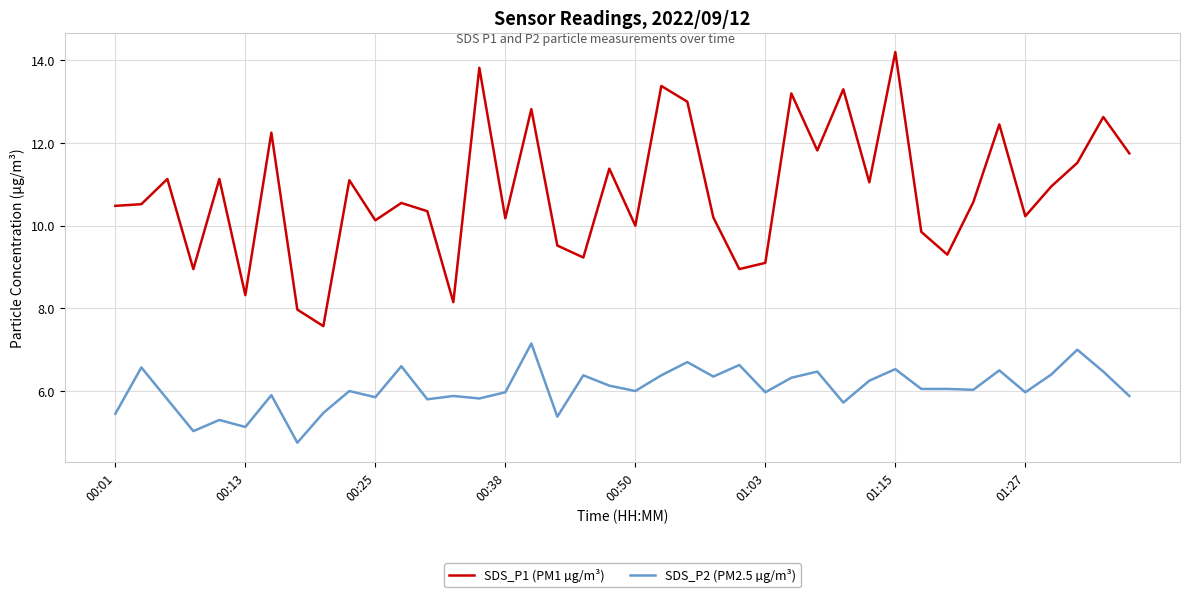

Which series has the widest spread of values?

SDS_P1 (PM1 µg/m³)